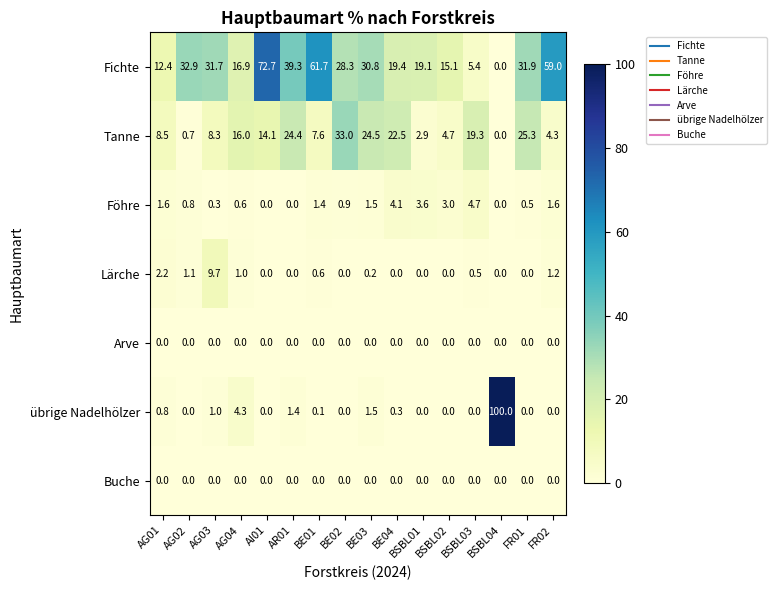

What is the sum of all Tanne values?

216.1